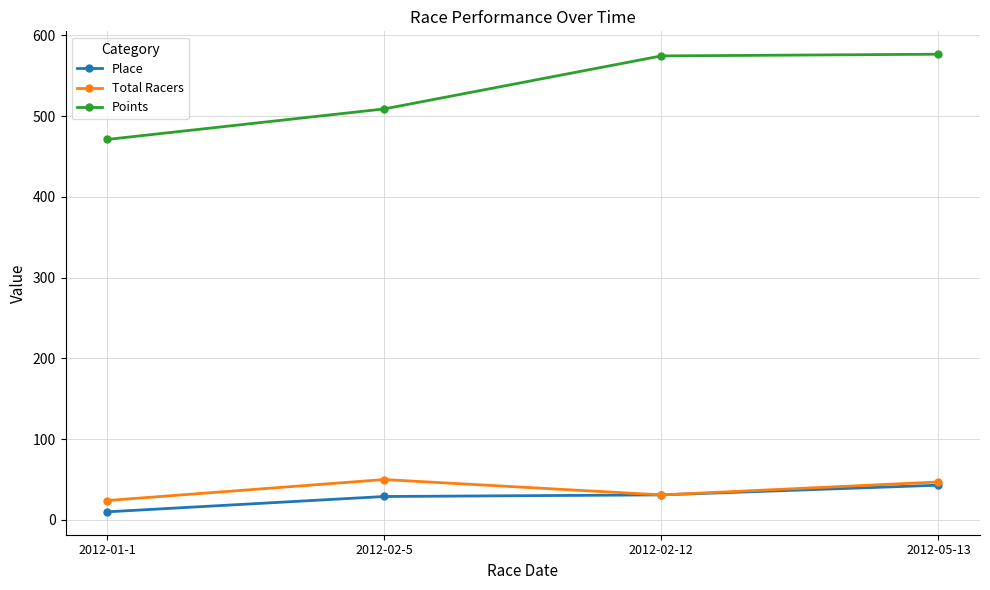

Is the value of Points at 2012-05-13 greater than the value of Total Racers at 2012-01-1?

Yes